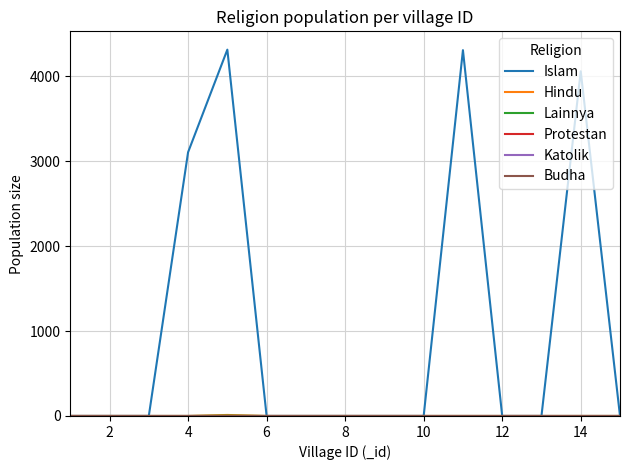

How many lines are shown in the chart?

6